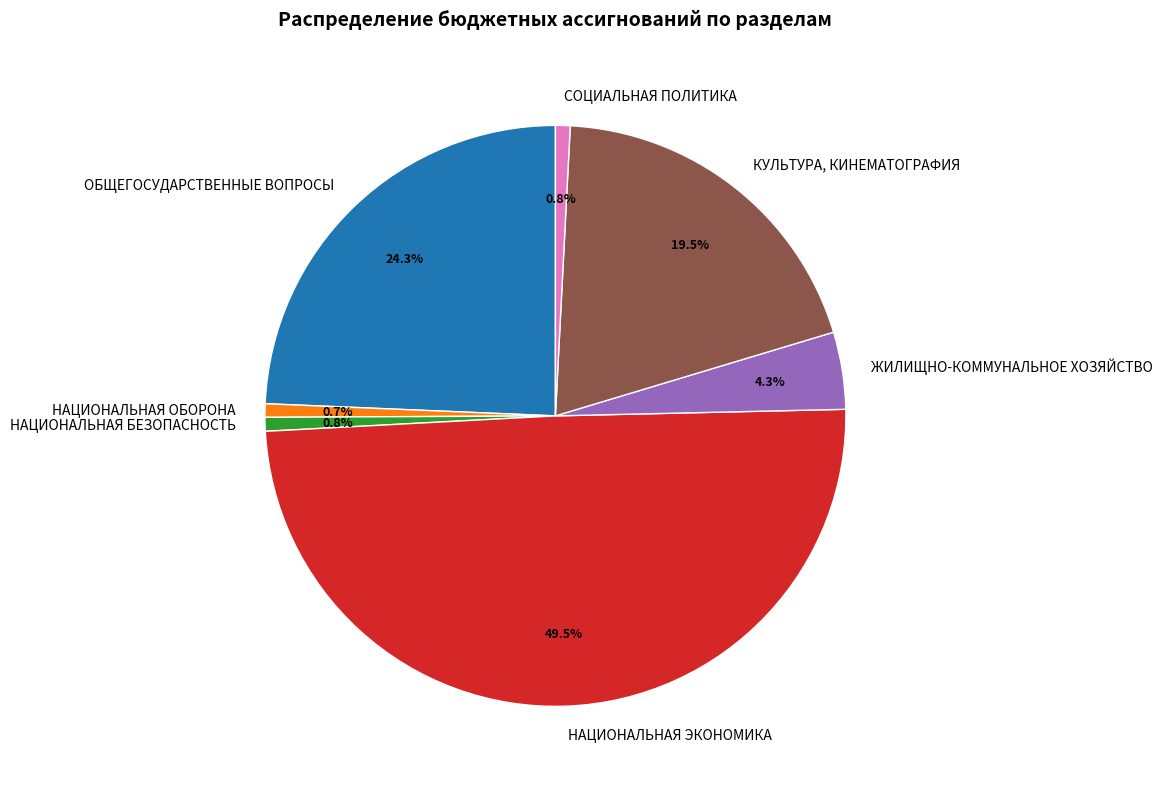

Does НАЦИОНАЛЬНАЯ ОБОРОНА account for over 50% of the chart?

No